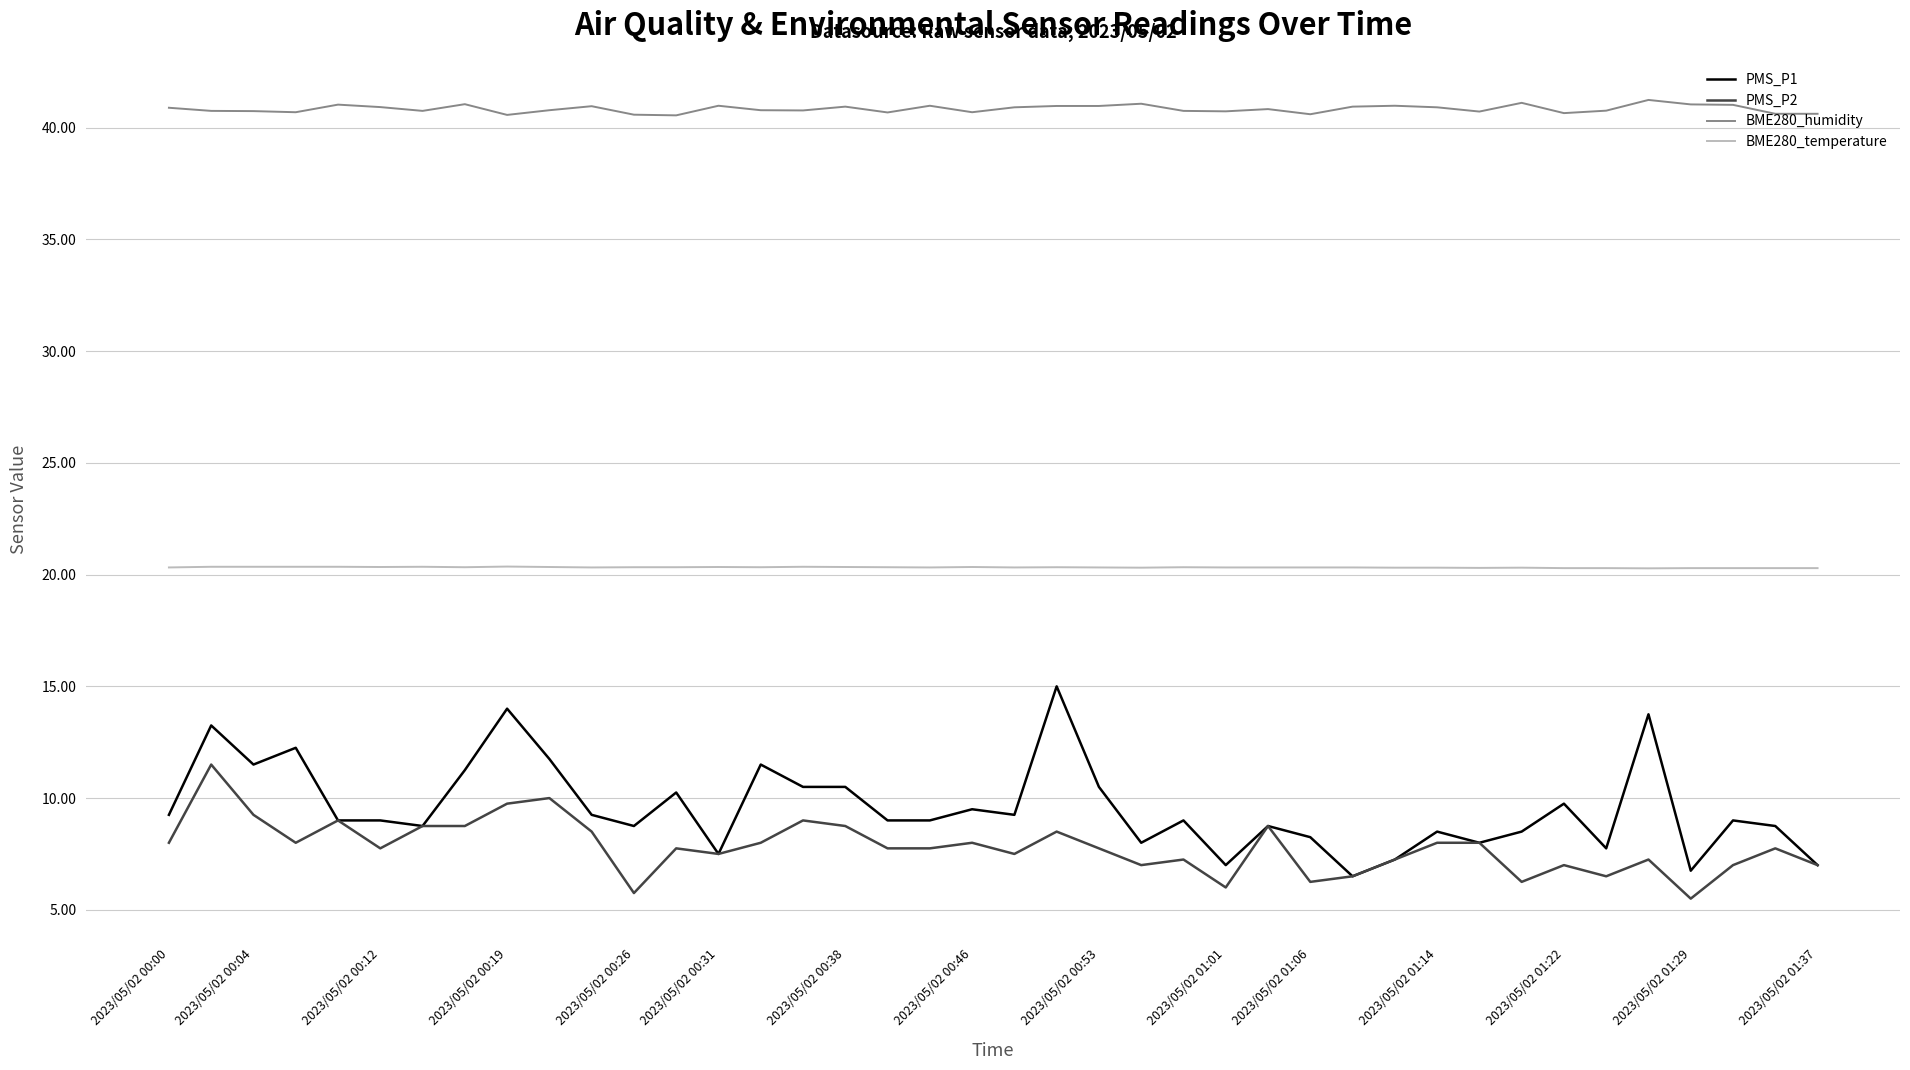

Rank the series by their maximum value, from lowest to highest.

PMS_P2, PMS_P1, BME280_temperature, BME280_humidity